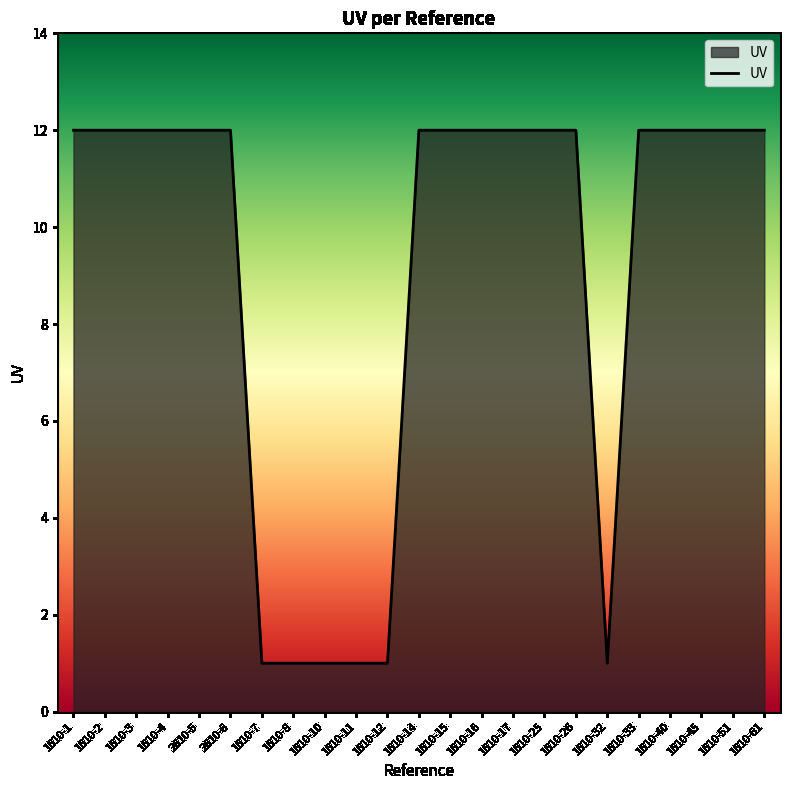

Count the values in the range 1 to 12.

23